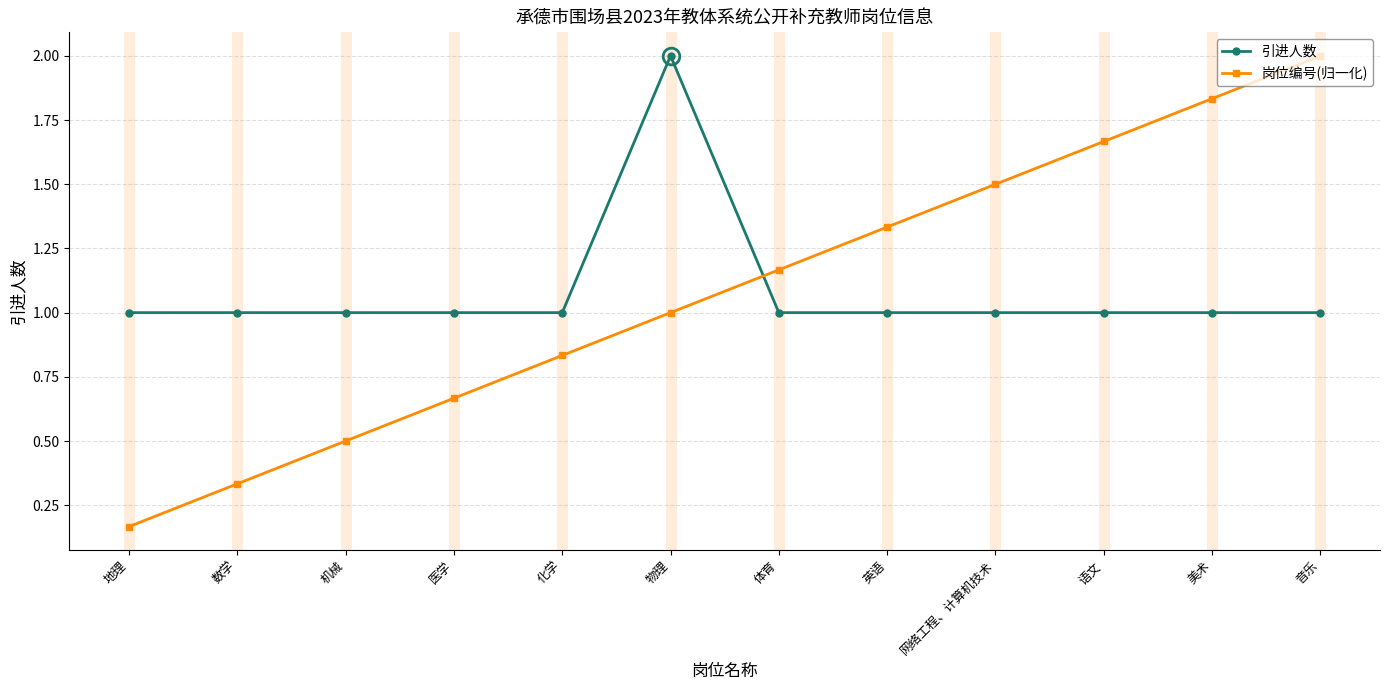

What is the average value of the 引进人数 series?

1.1